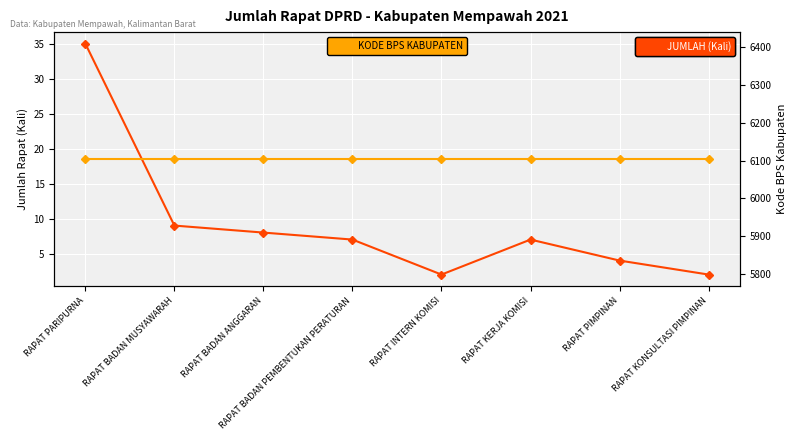

What is the value of the KODE BPS KABUPATEN point at the 6th from the left?

6104